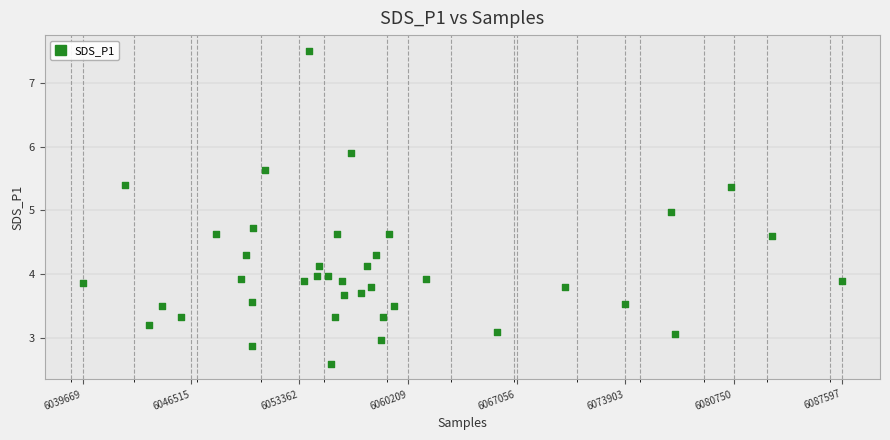

What is the range of X values (max minus min)?

47928.0